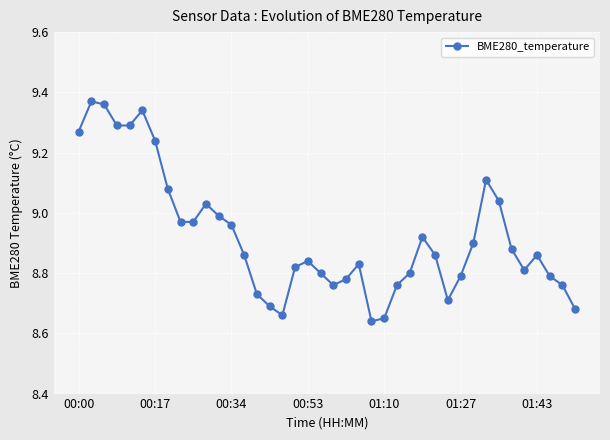

How many points are higher than both their immediate neighbors (excluding endpoints)?

8